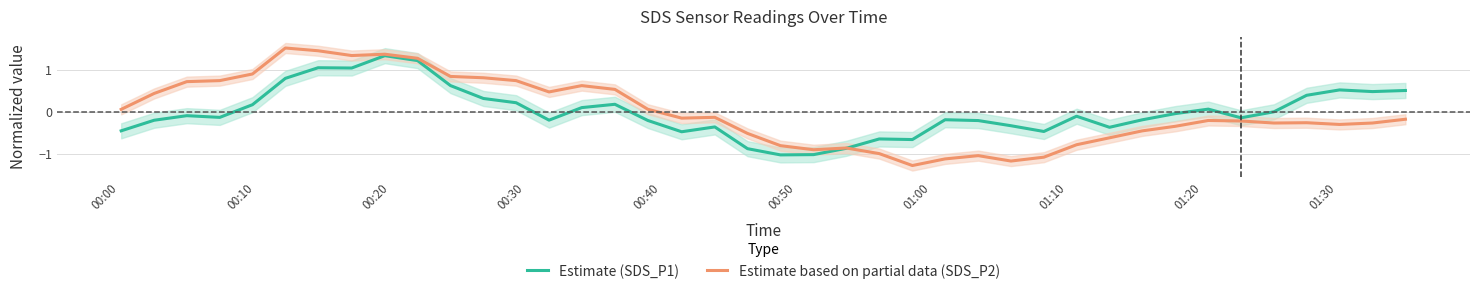

What is the minimum value for Estimate based on partial data (SDS_P2)?

-1.3